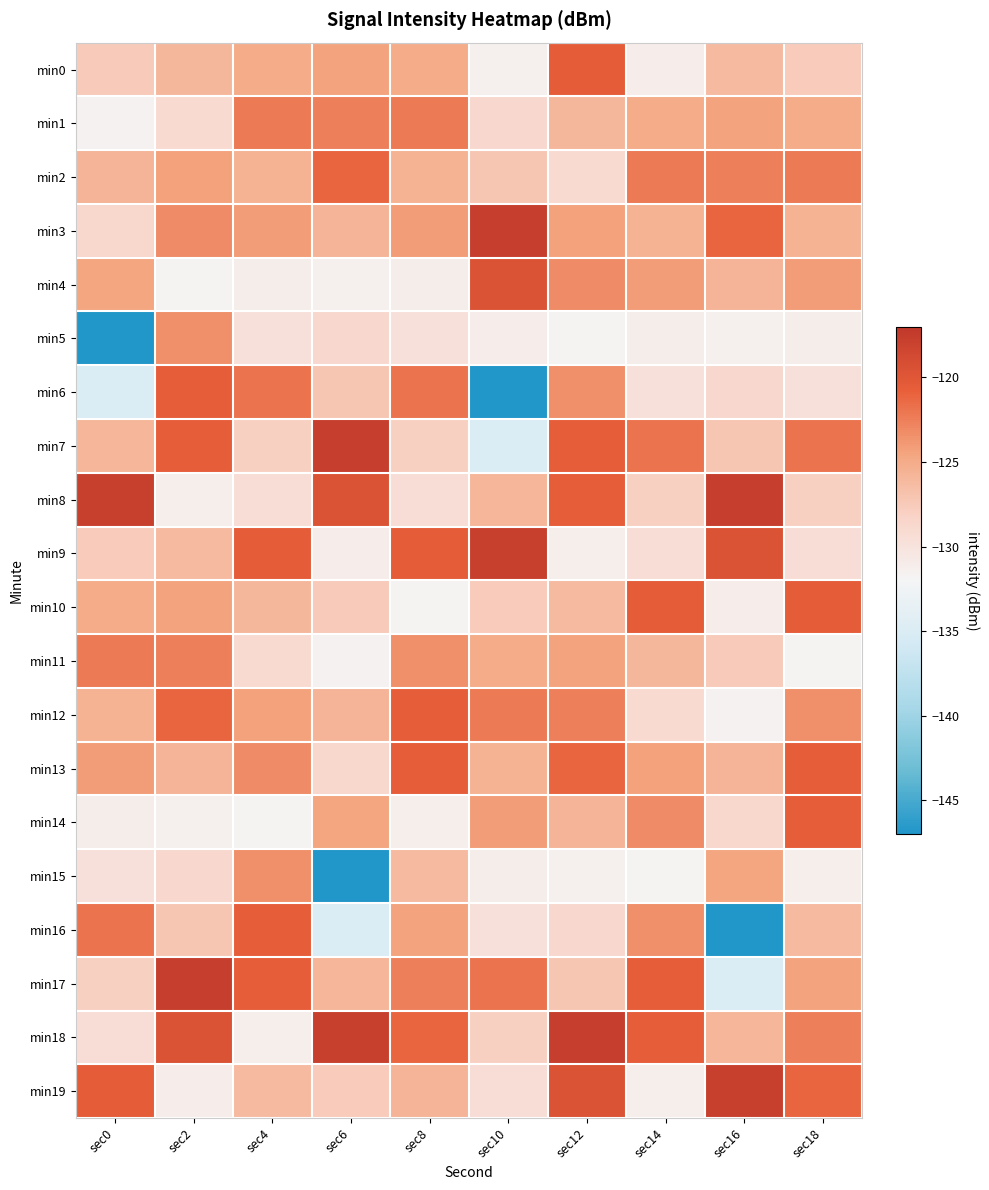

Which has a higher value, sec10 or sec4?

sec4